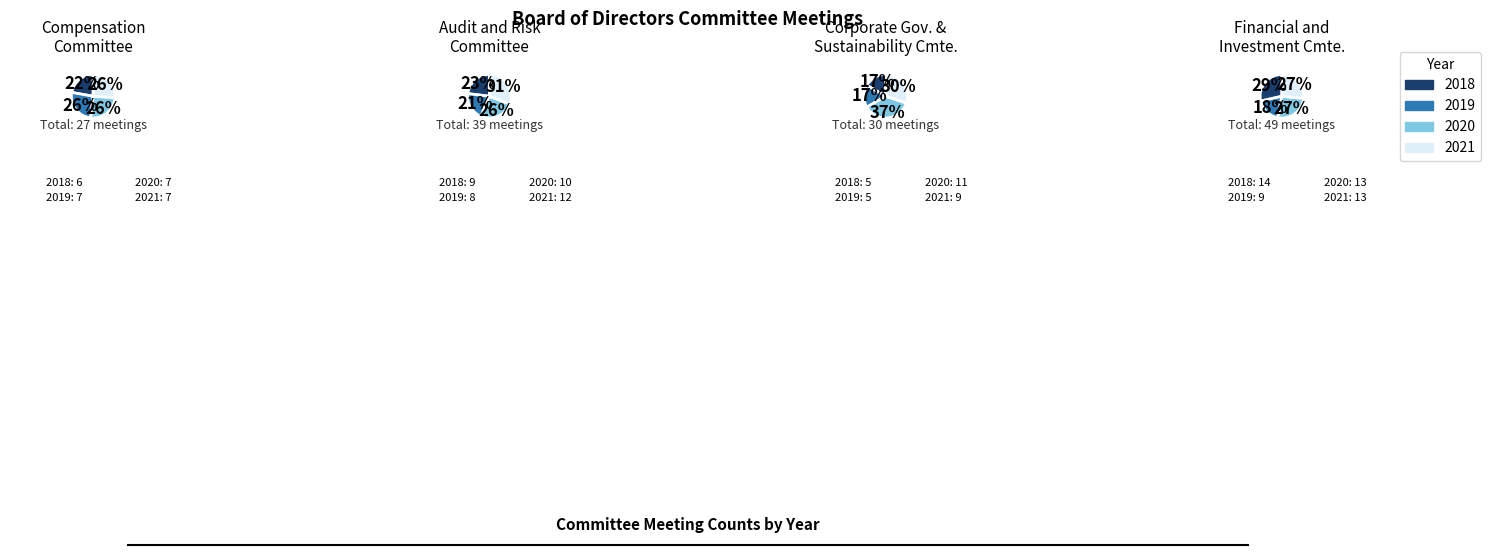

Does 2021 account for over 50% of the chart?

No